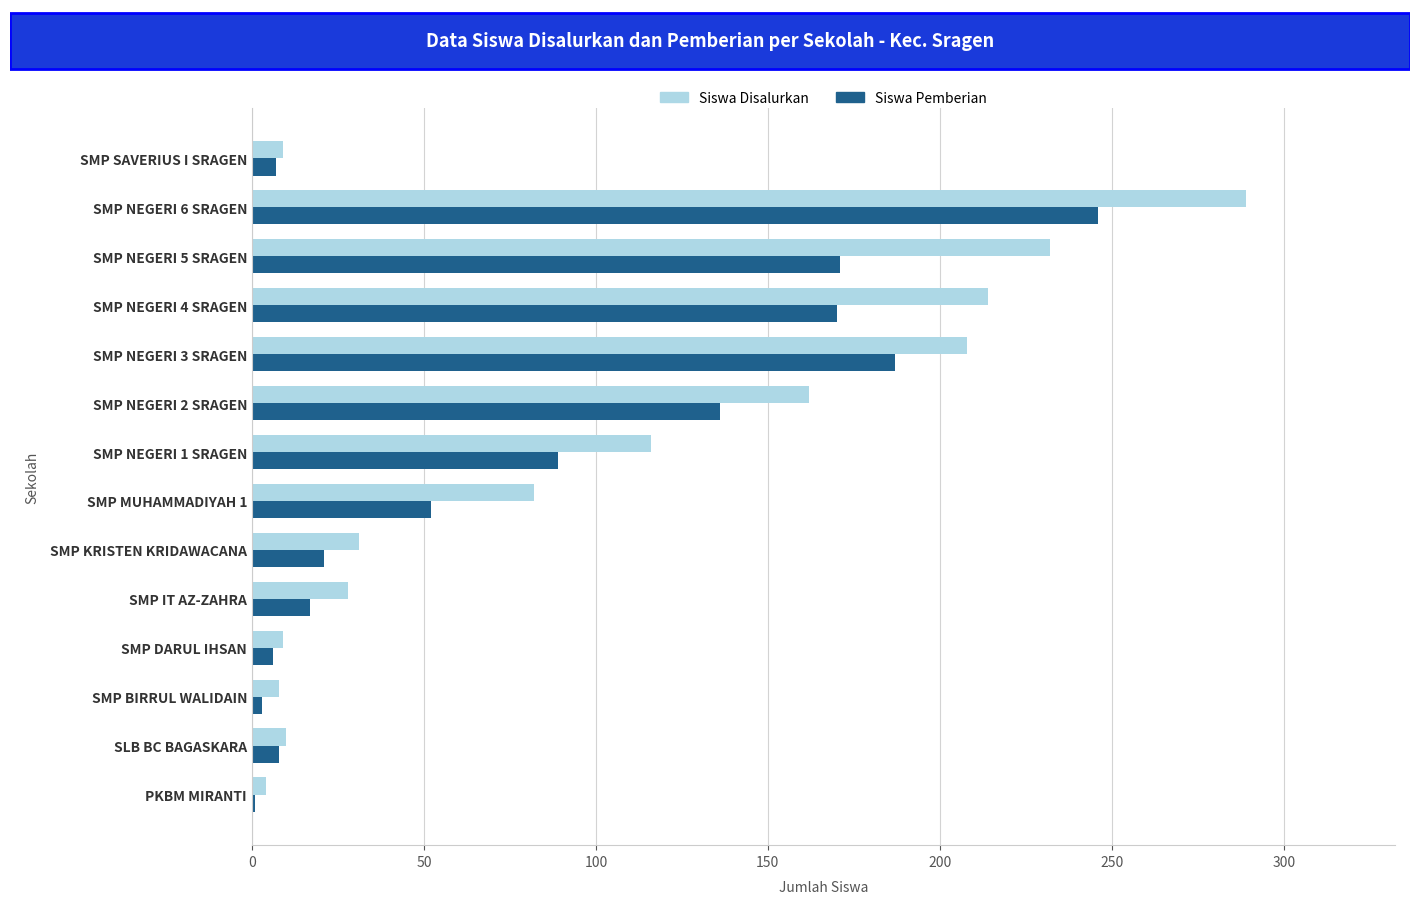

At which label is Siswa Pemberian closest to 123?

SMP NEGERI 2 SRAGEN